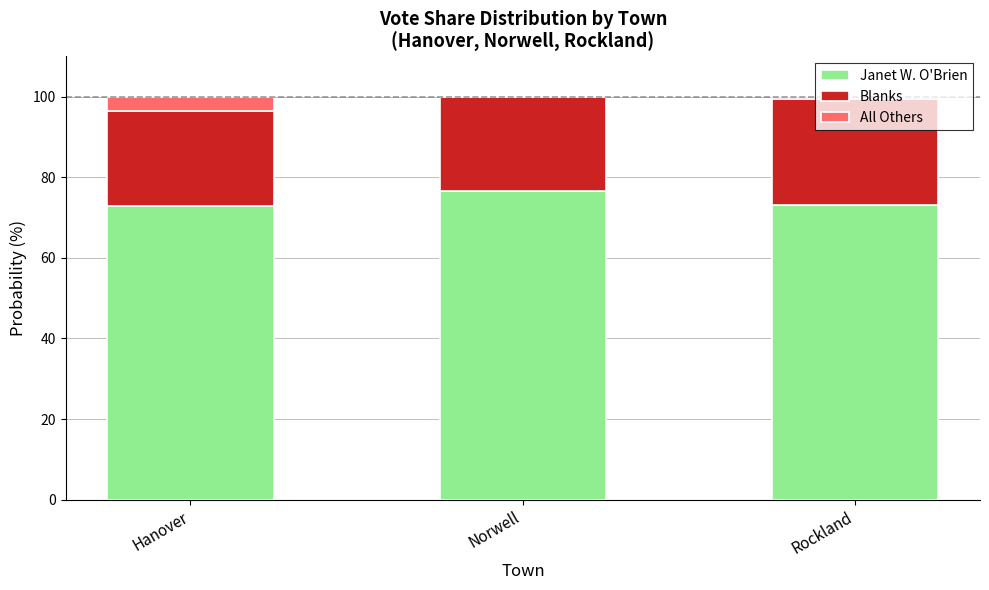

What is the approximate value of Janet W. O'Brien at Norwell?

76.5